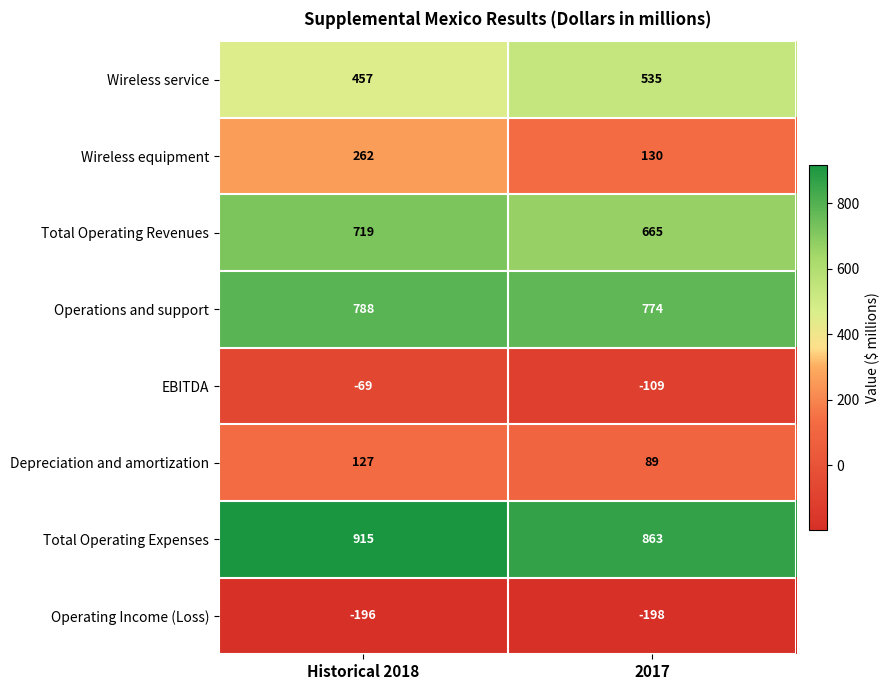

What is the minimum value shown in the chart?

-198